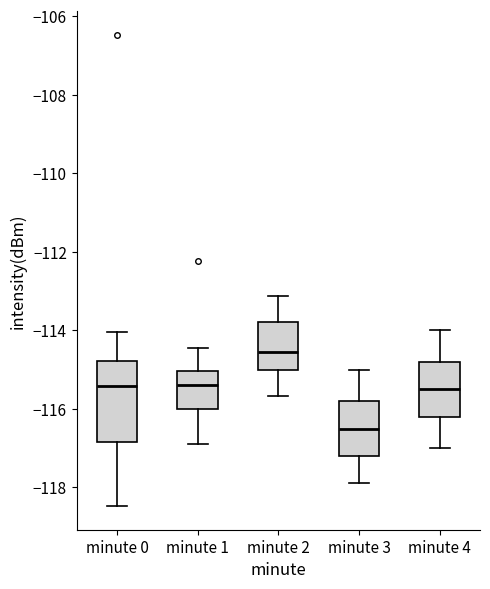

Which box's median line is the lowest?

minute 3